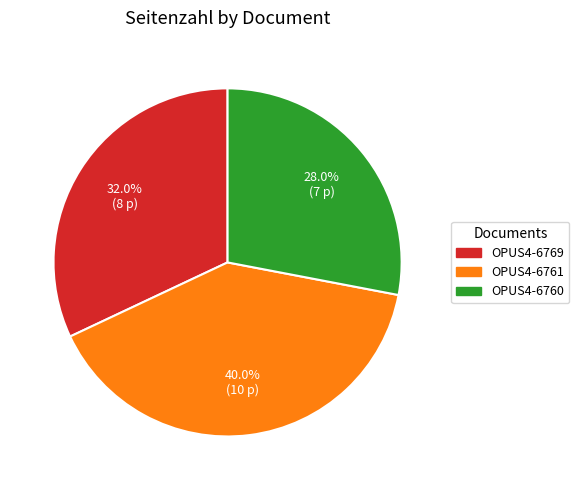

To the nearest percent, what is the difference between the largest and smallest slice percentages?

12%